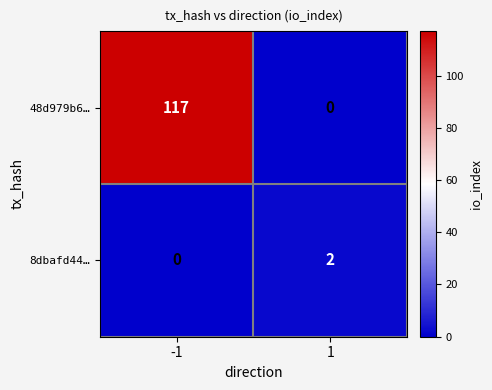

Which series changed the most between -1 and 1?

48d979b6…